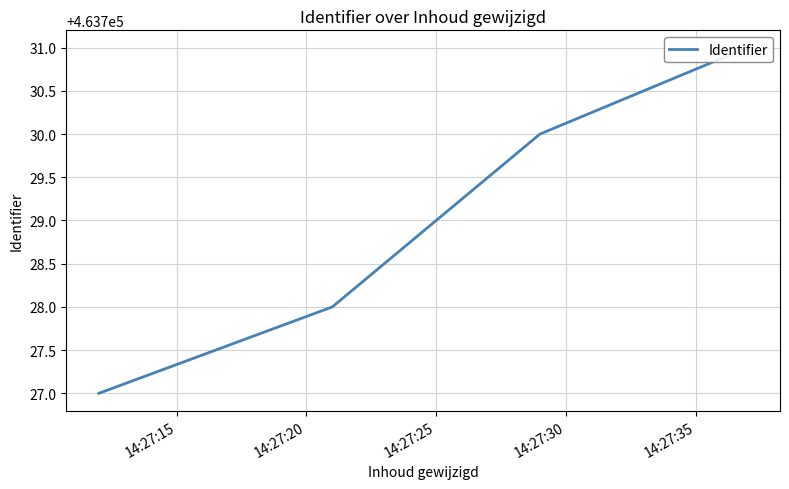

At which label does the data first exceed 463730?

14:27:30